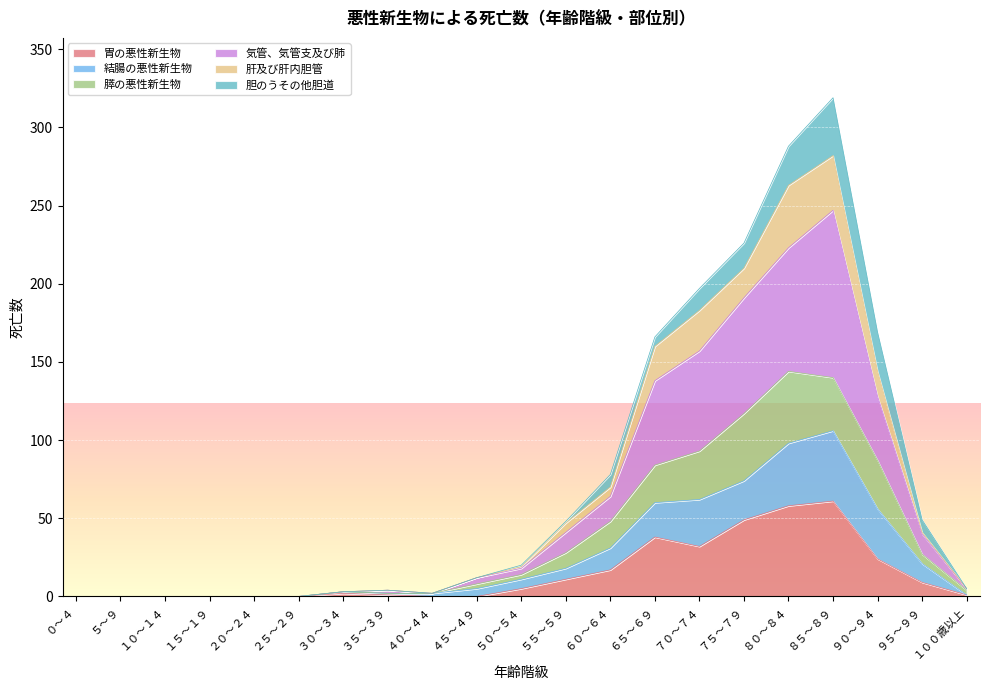

How many lines are shown in the chart?

6